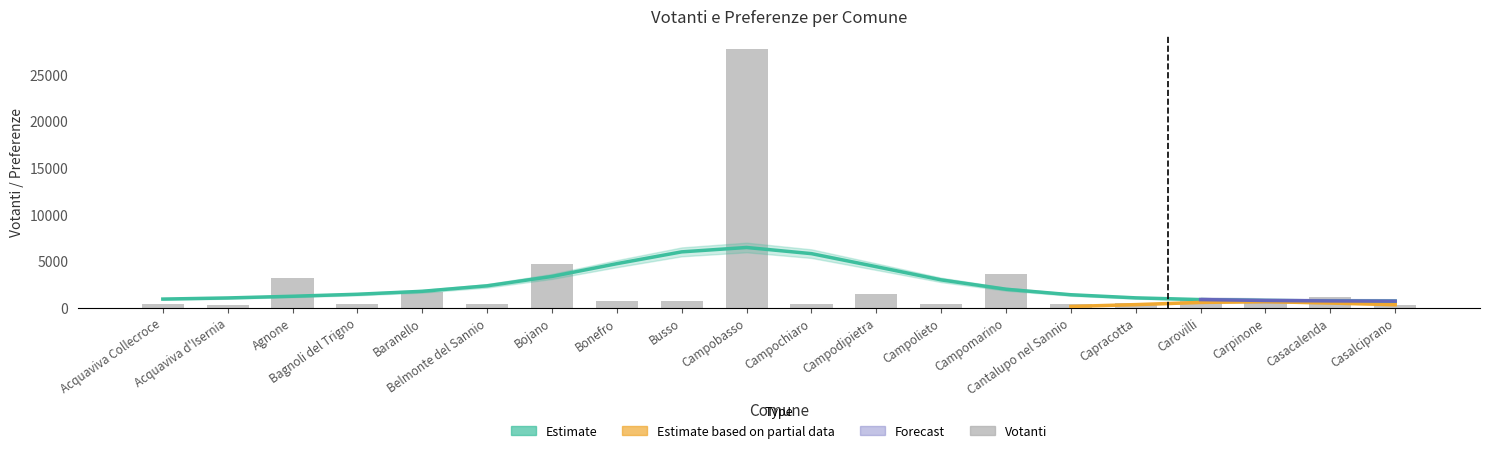

Reading left to right, transcribe all the data shown in this chart.

378	274	3139	404	1628	418	4627	734	733	27707	353	1515	444	3620	400	480	794	659	1179	324